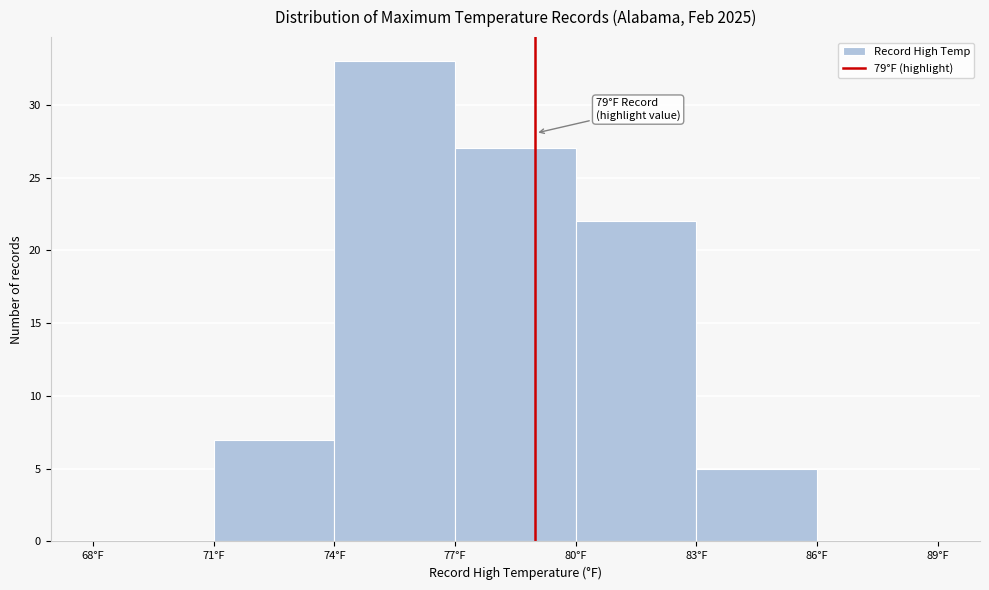

Which range on the x-axis has the tallest bar?

74 to 77